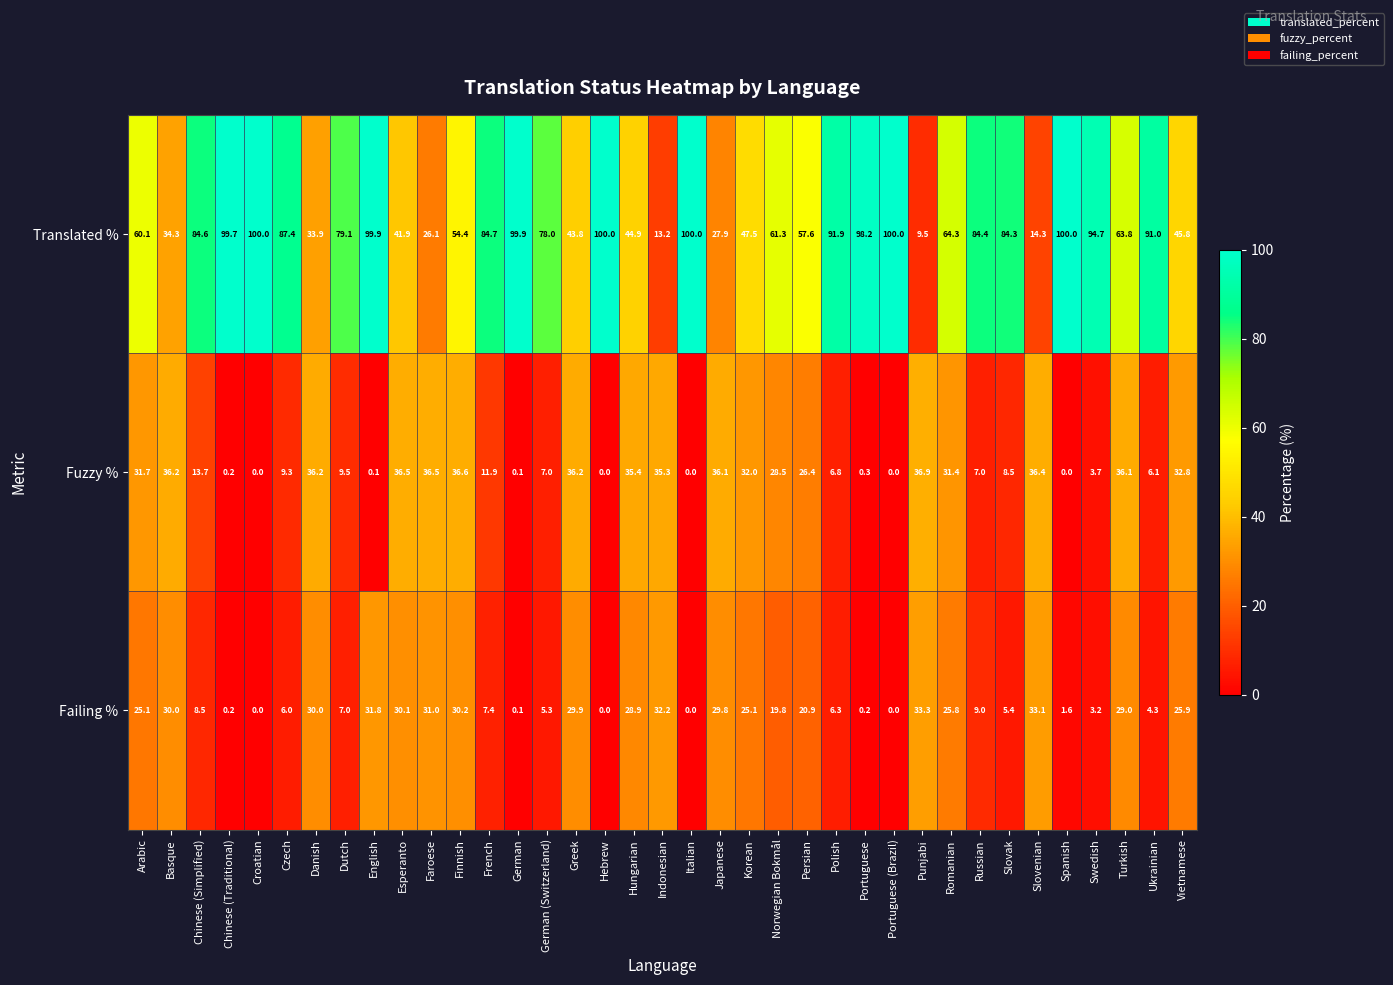

What is the maximum value shown in the chart?

100.0